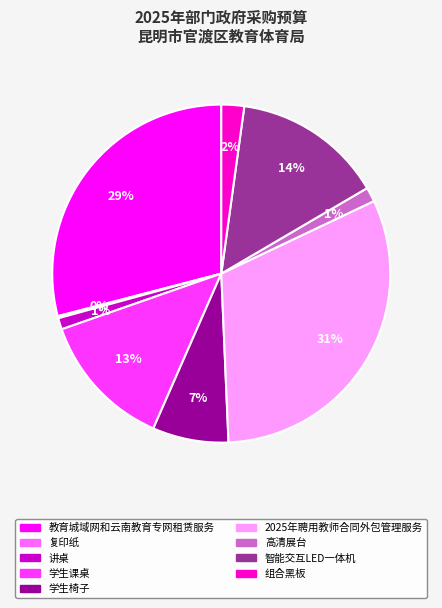

Is 讲桌 the majority of the pie?

No